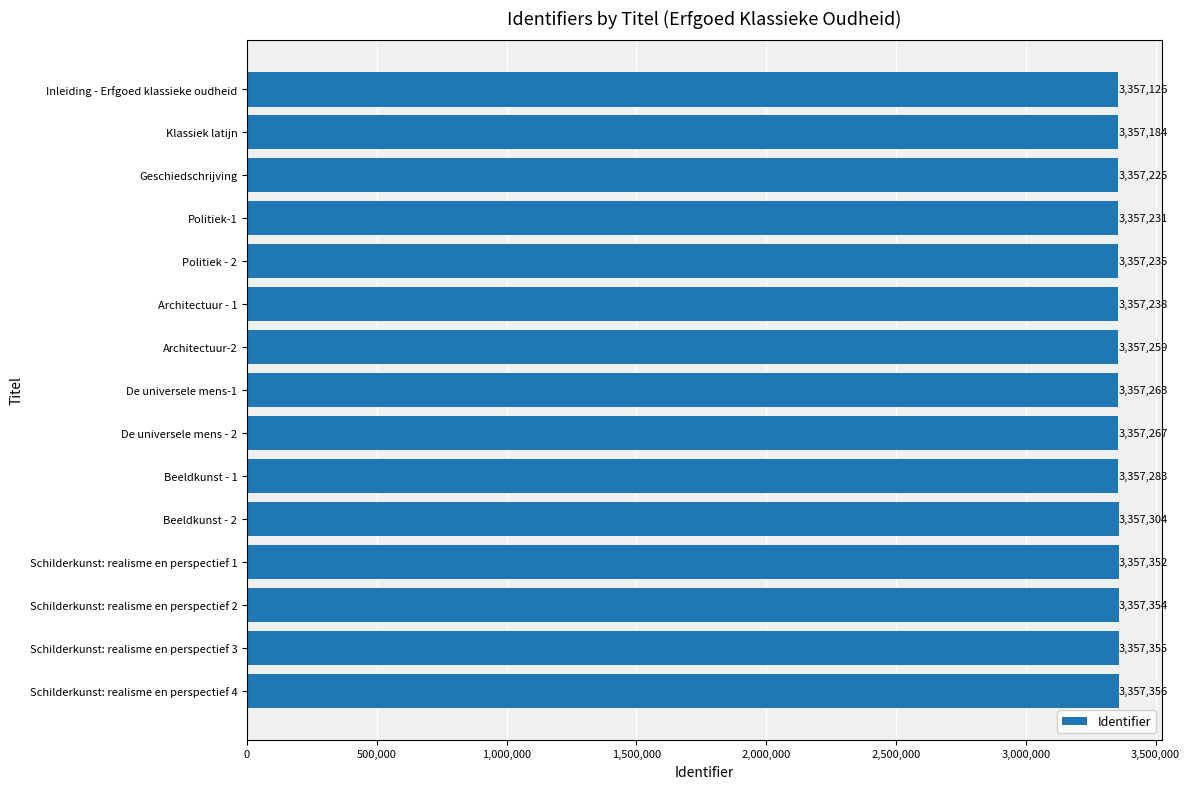

What is the sum of all values?

50359032